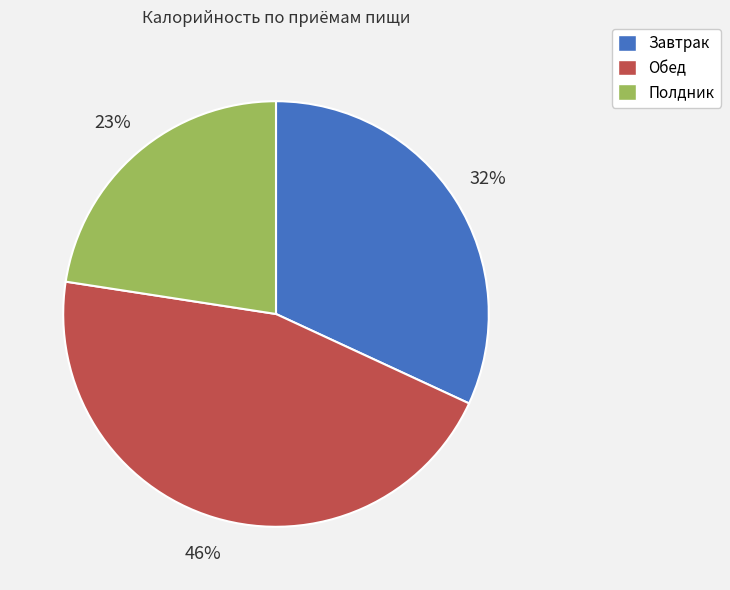

Which has a higher value, Полдник or Завтрак?

Завтрак